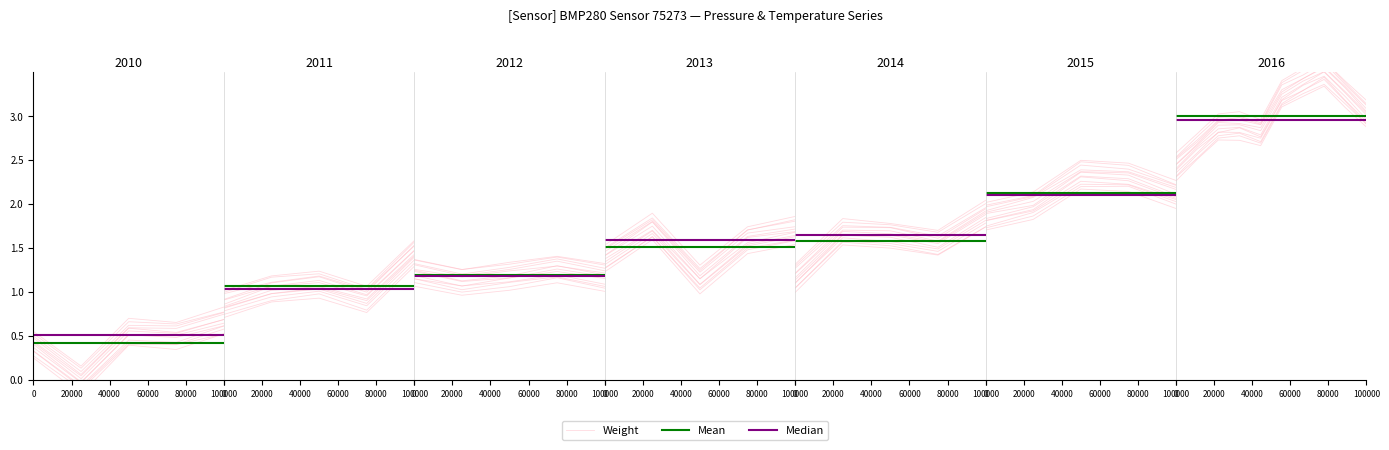

What is the value of the Mean point at the 3rd from the left?

0.4